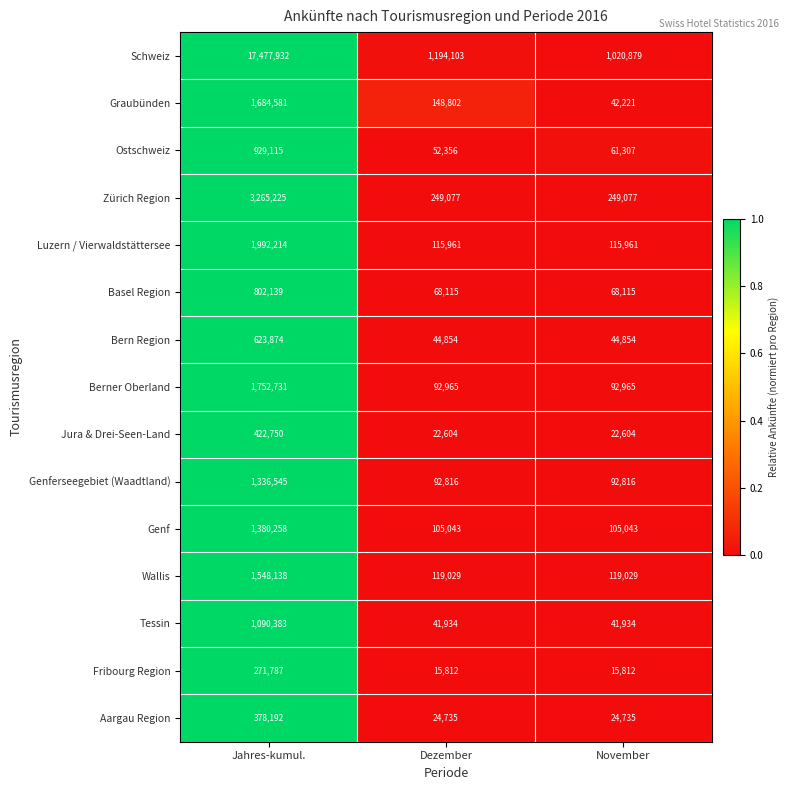

What is the average value of the Ostschweiz series?

347593